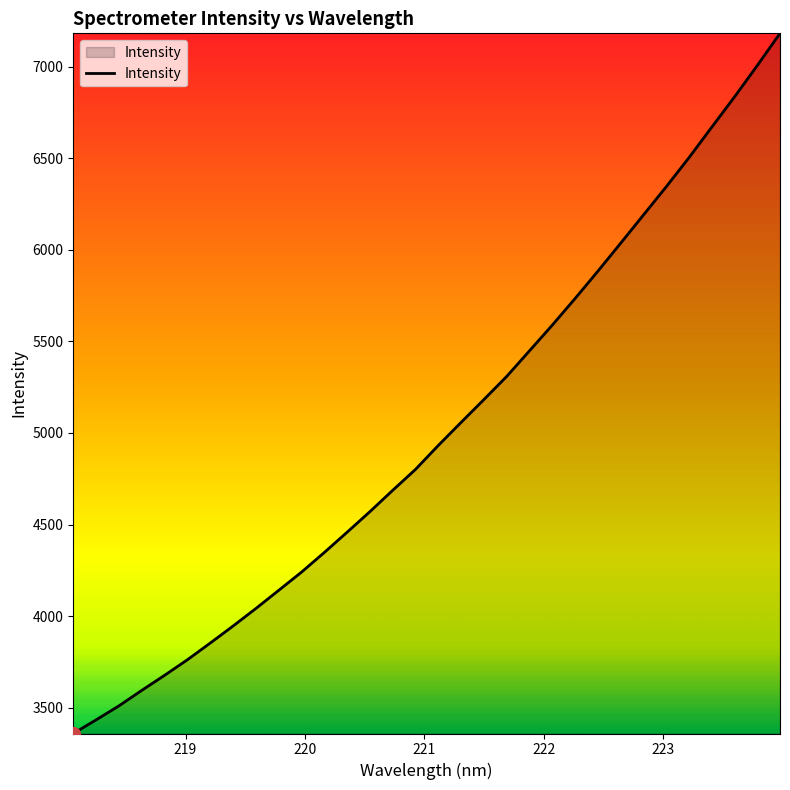

What is the difference between the maximum and minimum values?

3821.7